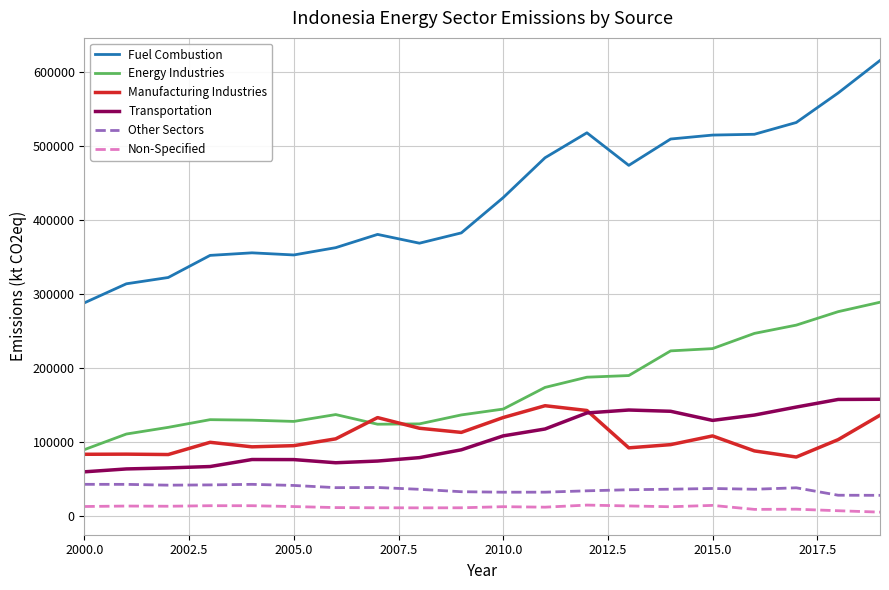

What is the average value of the Manufacturing Industries series?

106757